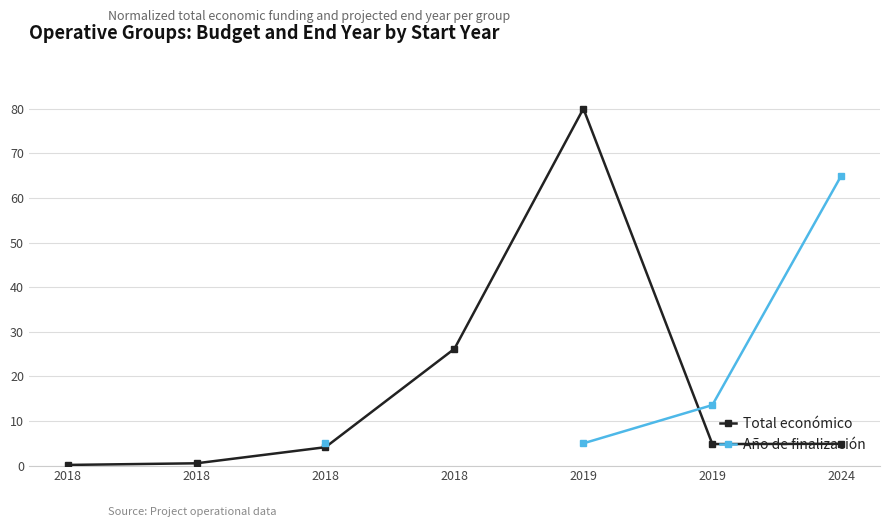

True or false: Año de finalización and Total económico intersect in this chart.

True